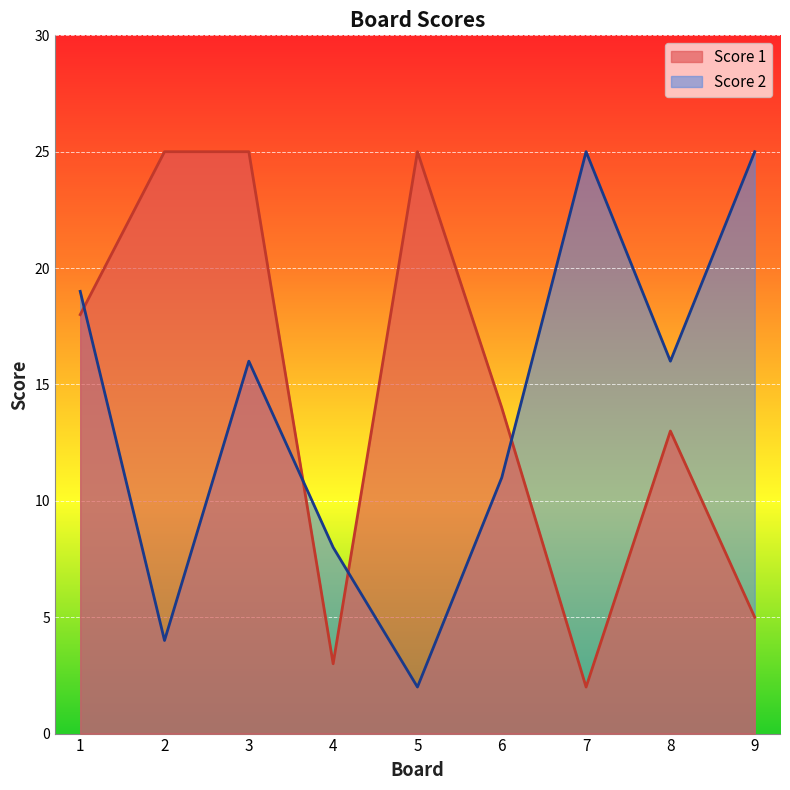

How many times do Score 1 and Score 2 cross each other?

4